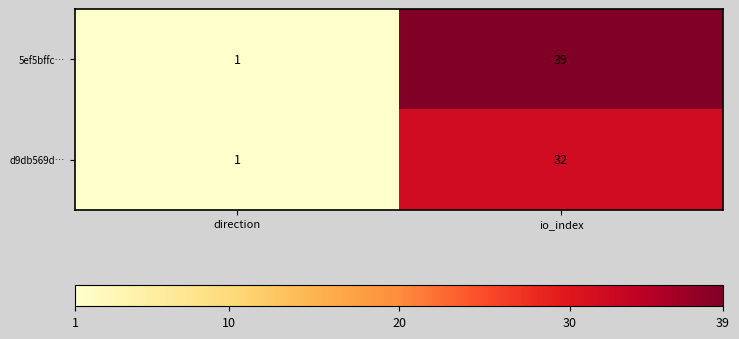

True or false: 5ef5bffc… has a value of 39 at io_index.

True